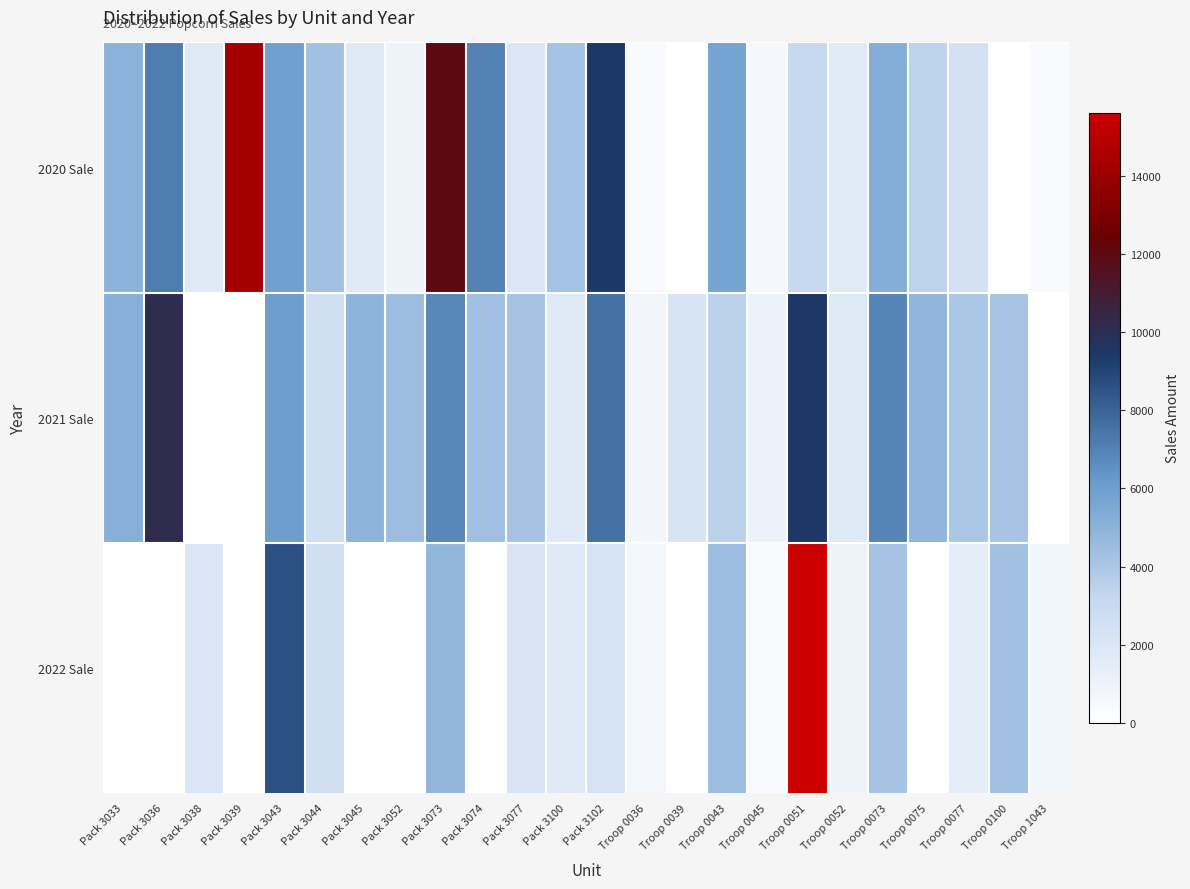

Which series changed the most between Pack 3036 and Troop 0100?

2020 Sale